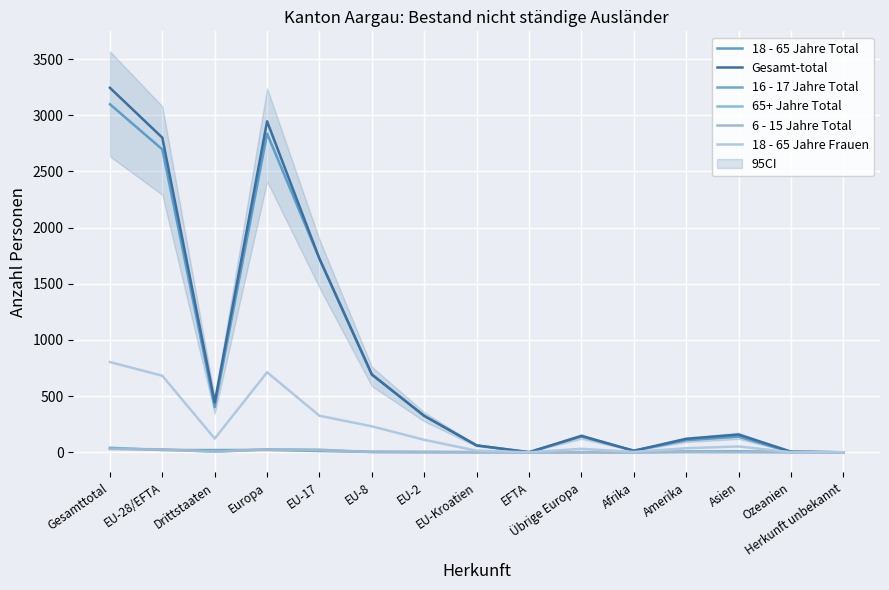

Between which two adjacent categories do 18 - 65 Jahre Total and 16 - 17 Jahre Total first intersect?

Asien and Ozeanien